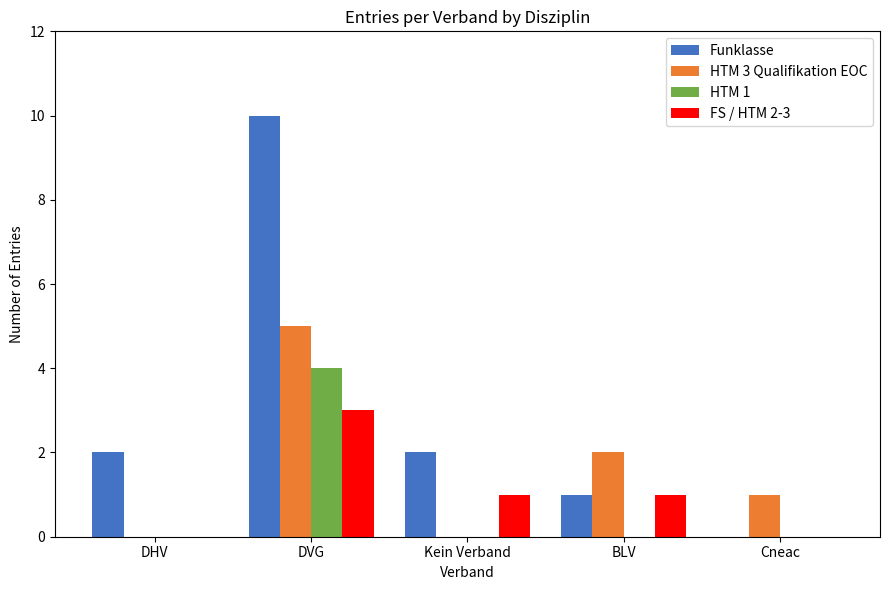

How many distinct data groups are displayed?

4